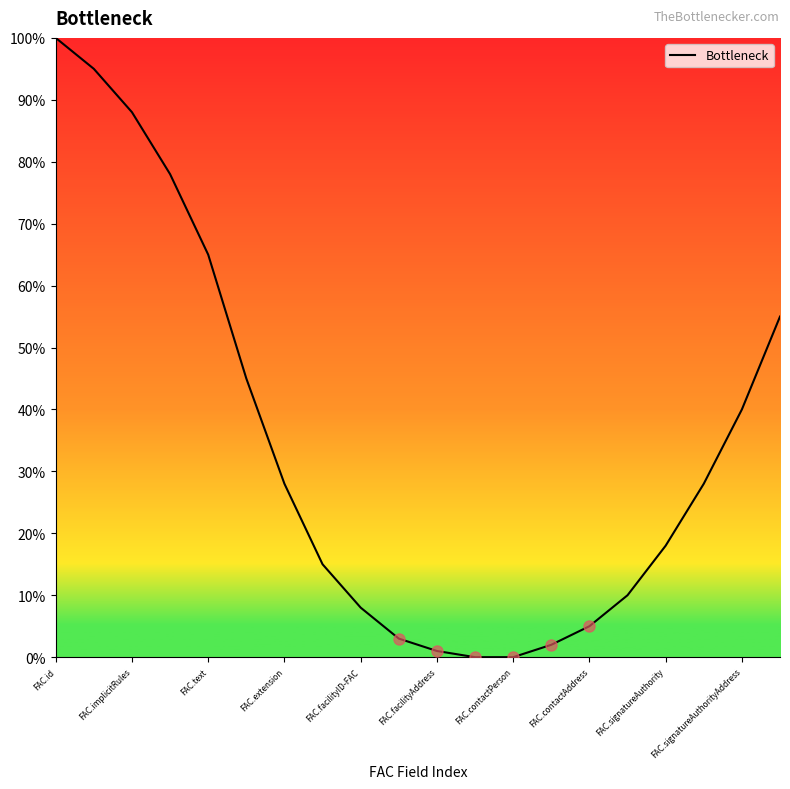

How many lines are shown in the chart?

1